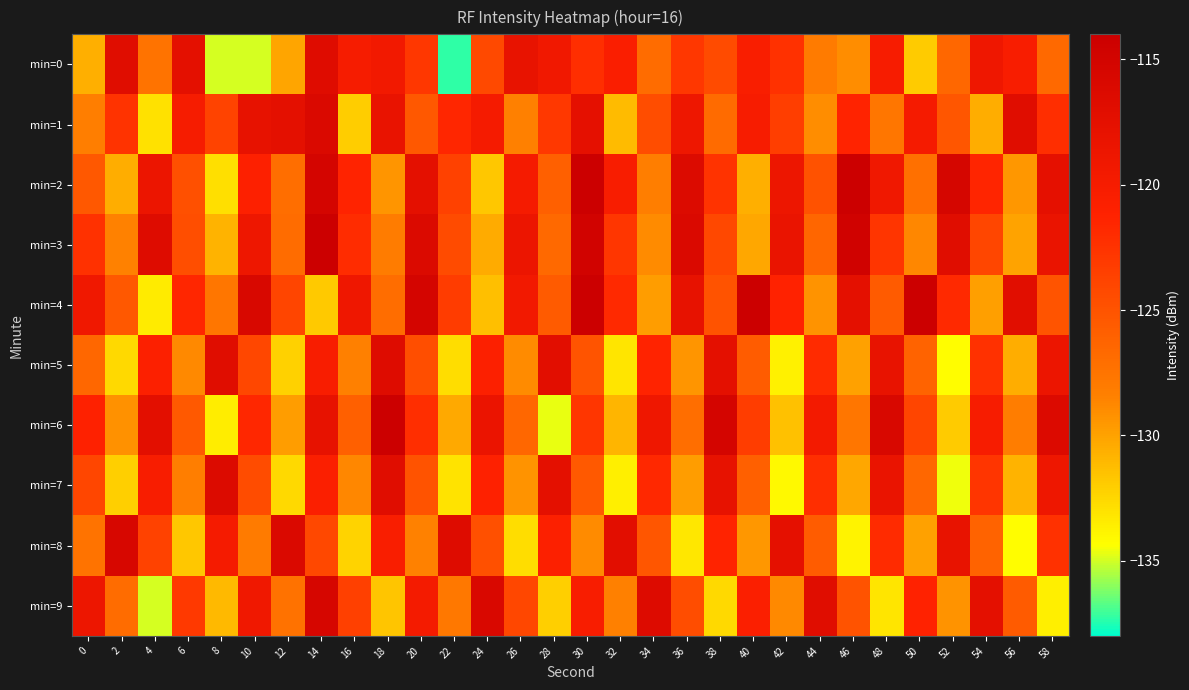

At how many categories does at least one series exceed -122?

30